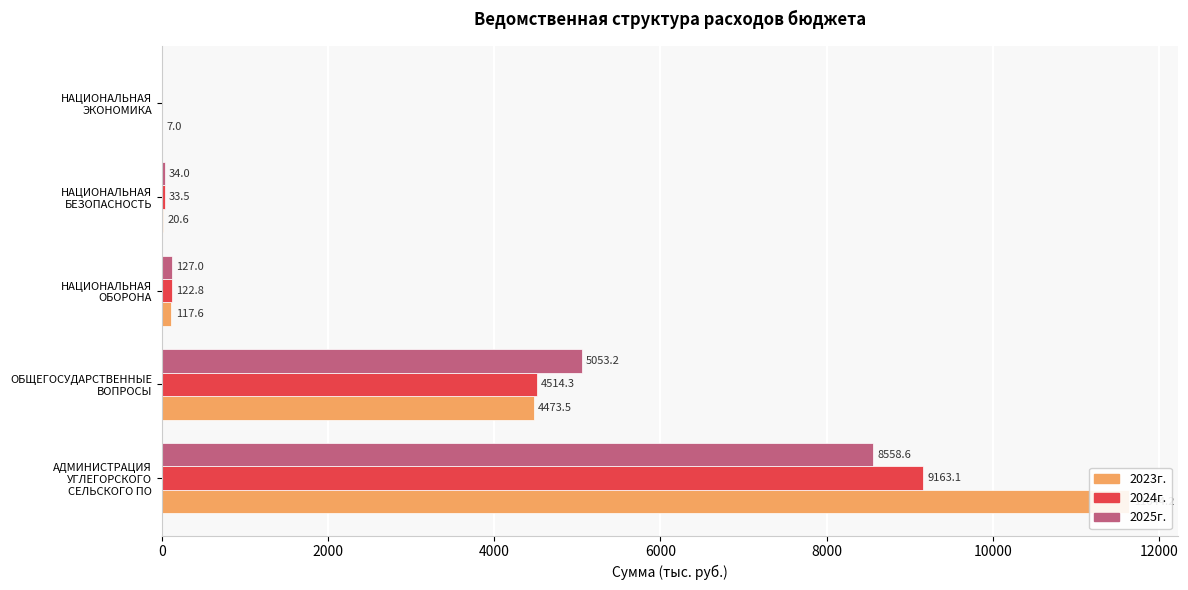

The 2023г. series shows 6393.6 at ОБЩЕГОСУДАРСТВЕННЫЕ ВОПРОСЫ. True or false?

False